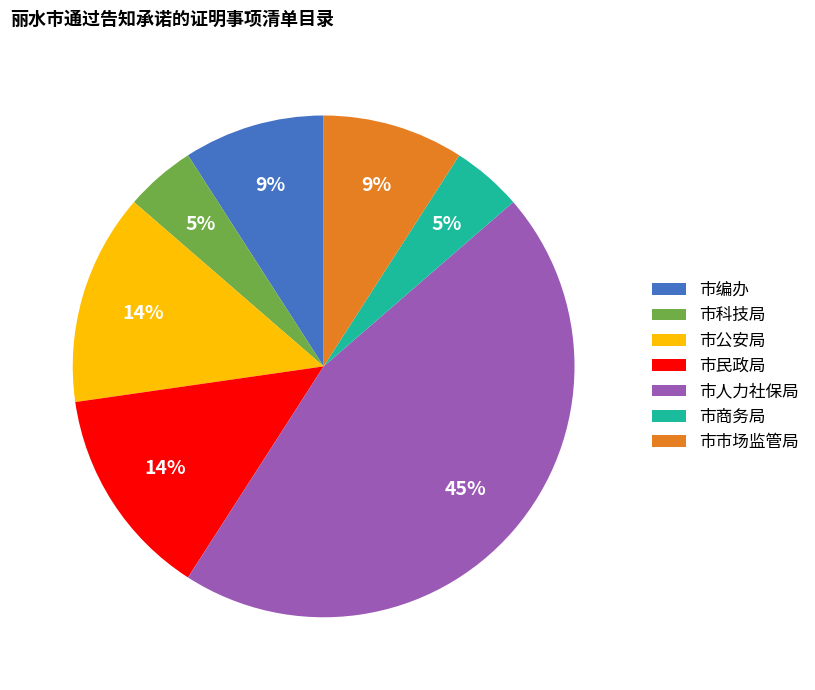

How many slices are in this pie chart?

7